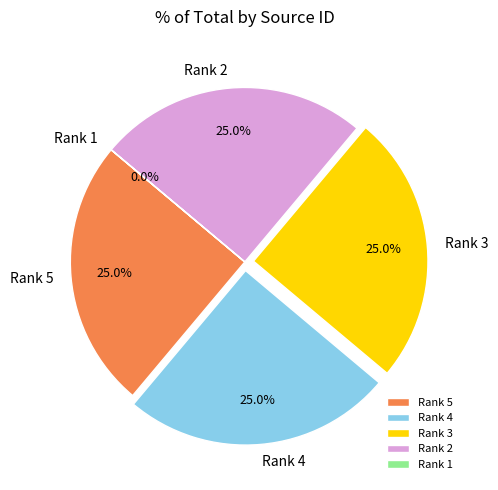

How much of the chart is everything except Rank 5?

75.0%